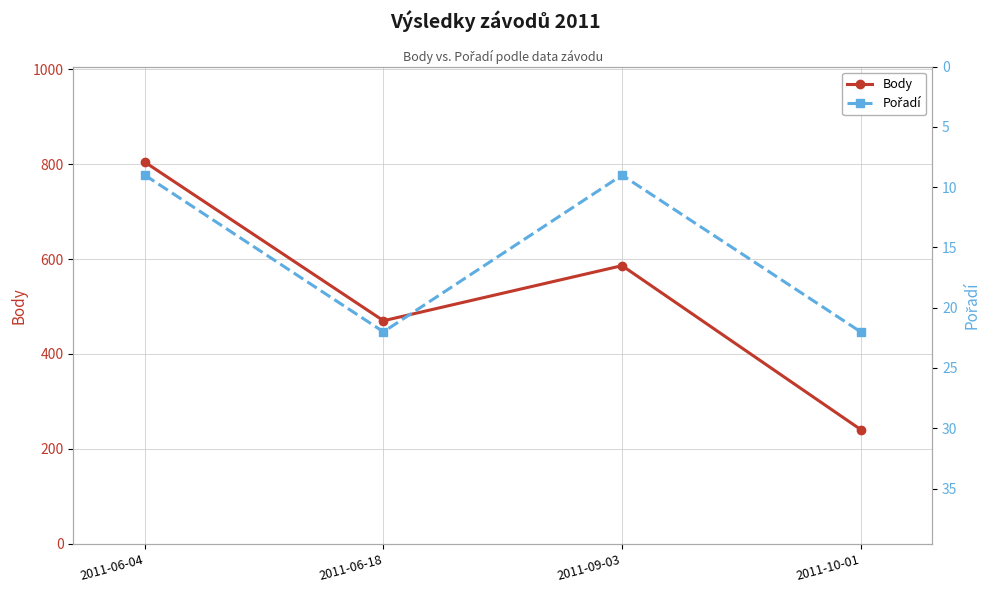

What is the spread (max minus min) of values at 2011-06-04?

795